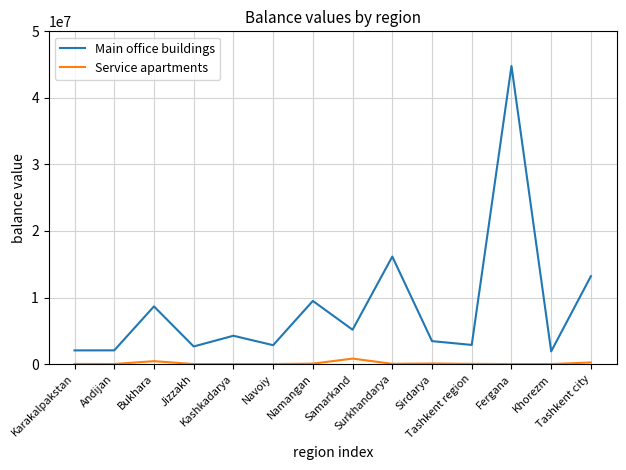

What is the lowest value of the Main office buildings series?

1909705.9